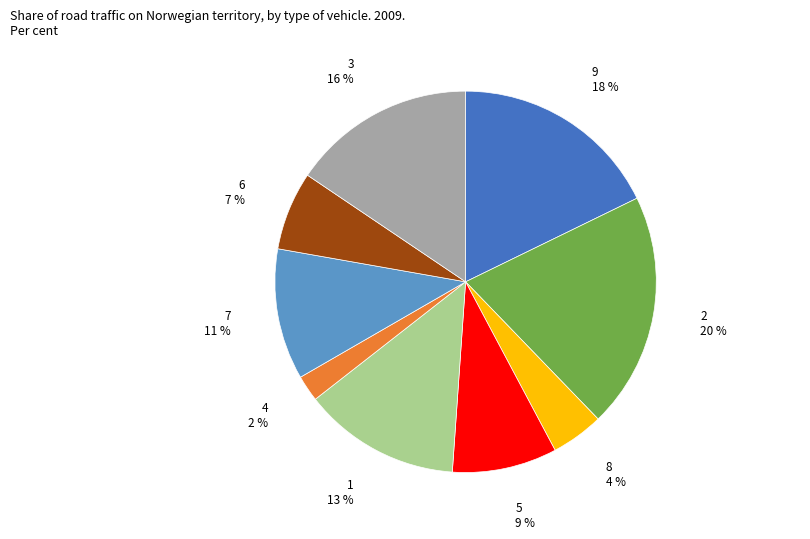

To the nearest percent, what is the average slice percentage?

11%